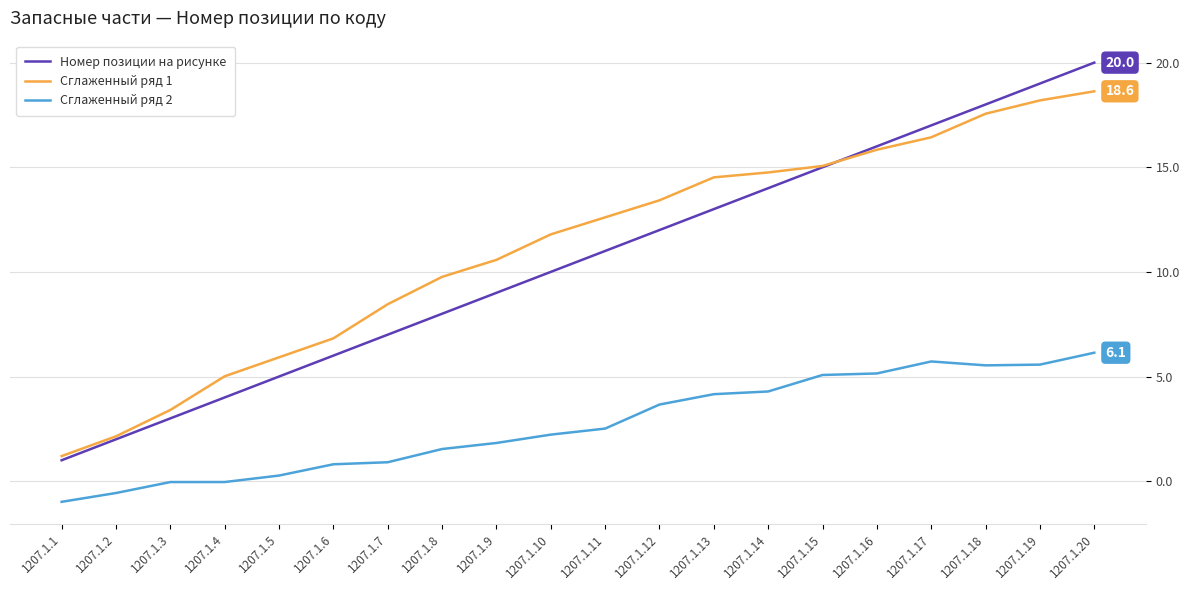

Rank the series by their maximum value, from highest to lowest.

Номер позиции на рисунке, Сглаженный ряд 1, Сглаженный ряд 2